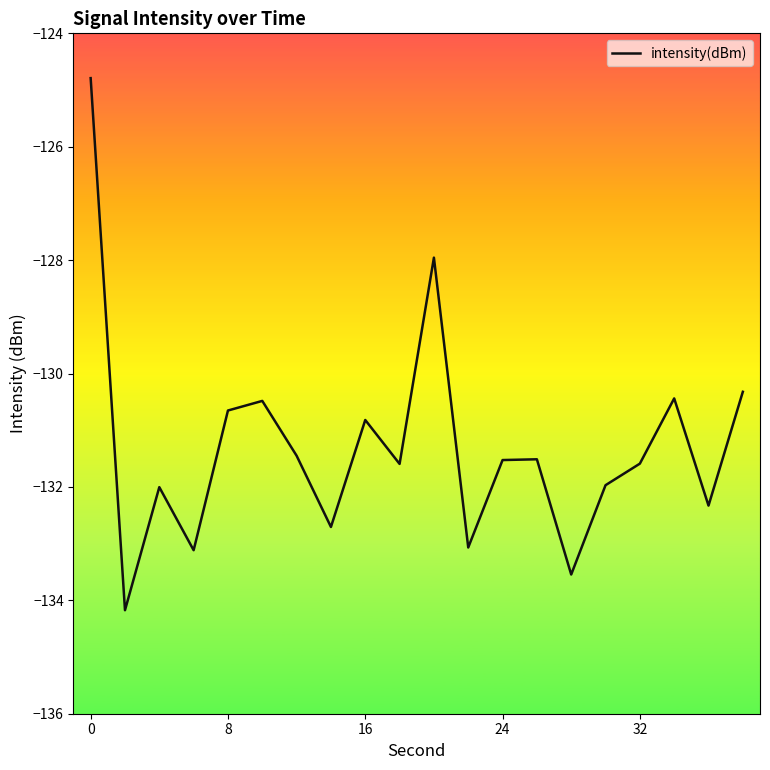

What is the difference between the maximum and second lowest values?

8.8